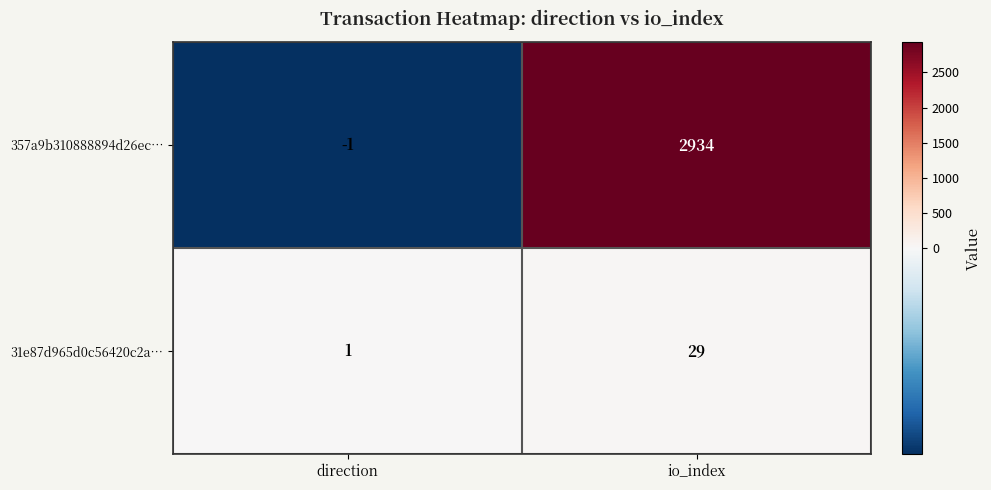

Reading right to left, extract all data points from this chart.

357a9b310888894d26ec…: io_index=2934	direction=-1
31e87d965d0c56420c2a…: io_index=29	direction=1